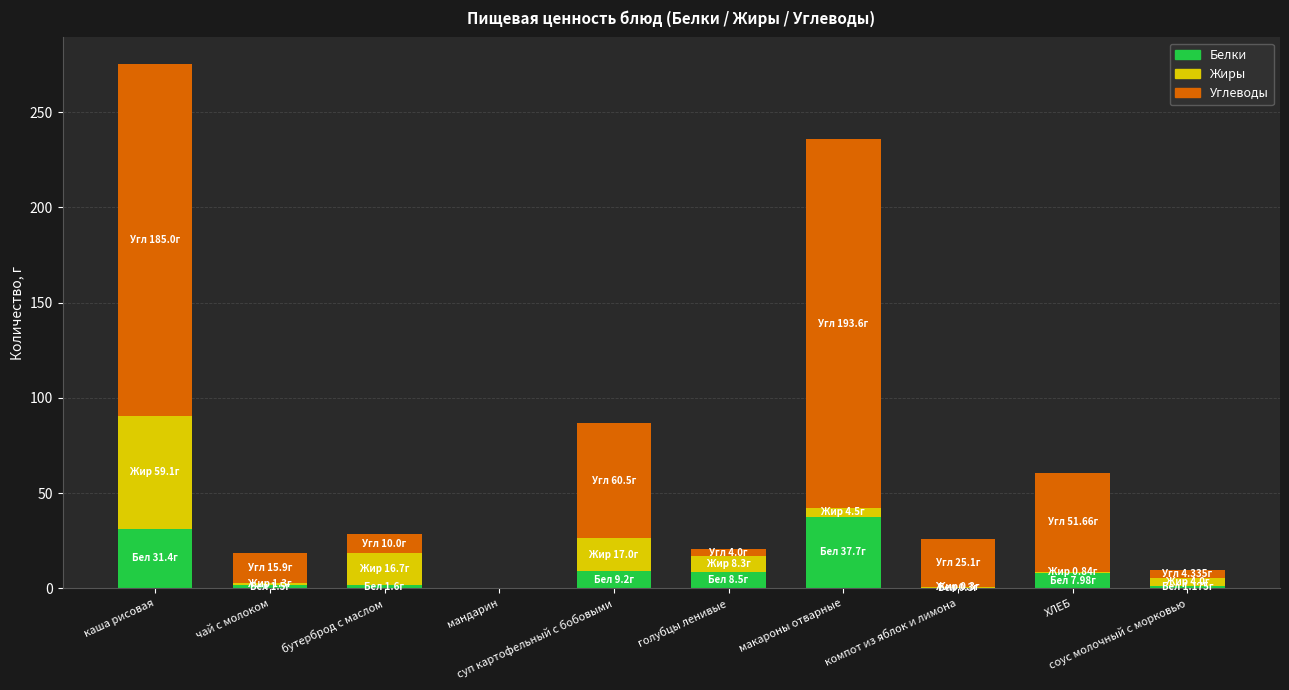

How many data points in Белки are above 7?

5